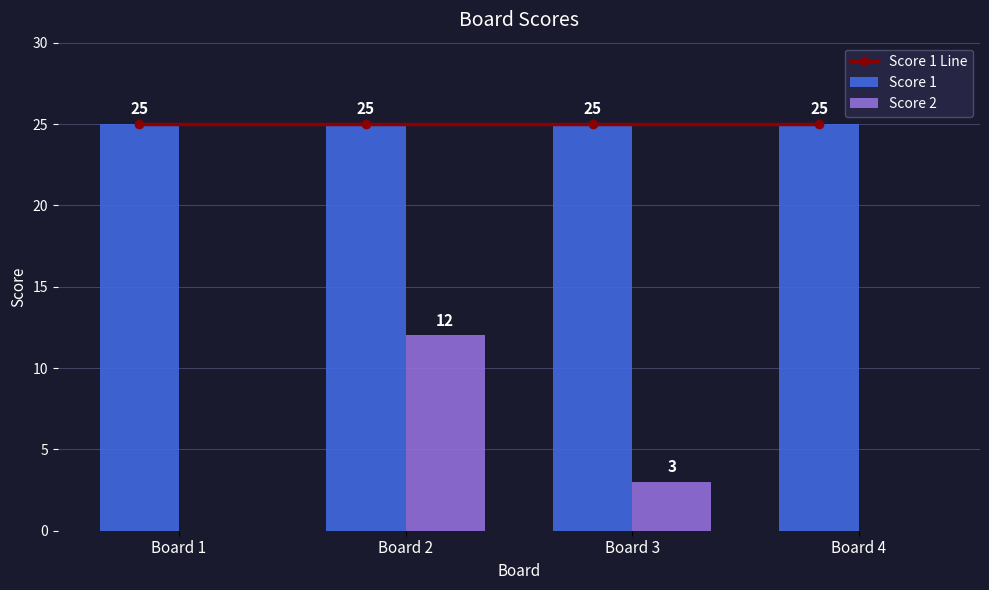

Reading left to right, what are all the values shown in this chart?

Score 1 Line: Board 1=25	Board 2=25	Board 3=25	Board 4=25
Score 1: Board 1=25	Board 2=25	Board 3=25	Board 4=25
Score 2: Board 1=0	Board 2=12	Board 3=3	Board 4=0